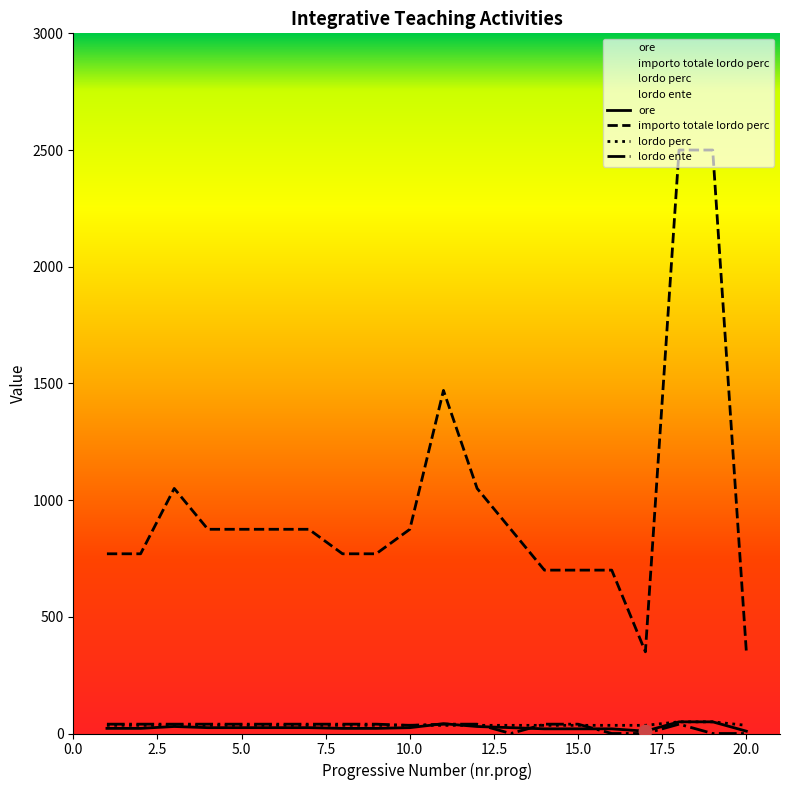

At how many categories does at least one series exceed 1651?

2